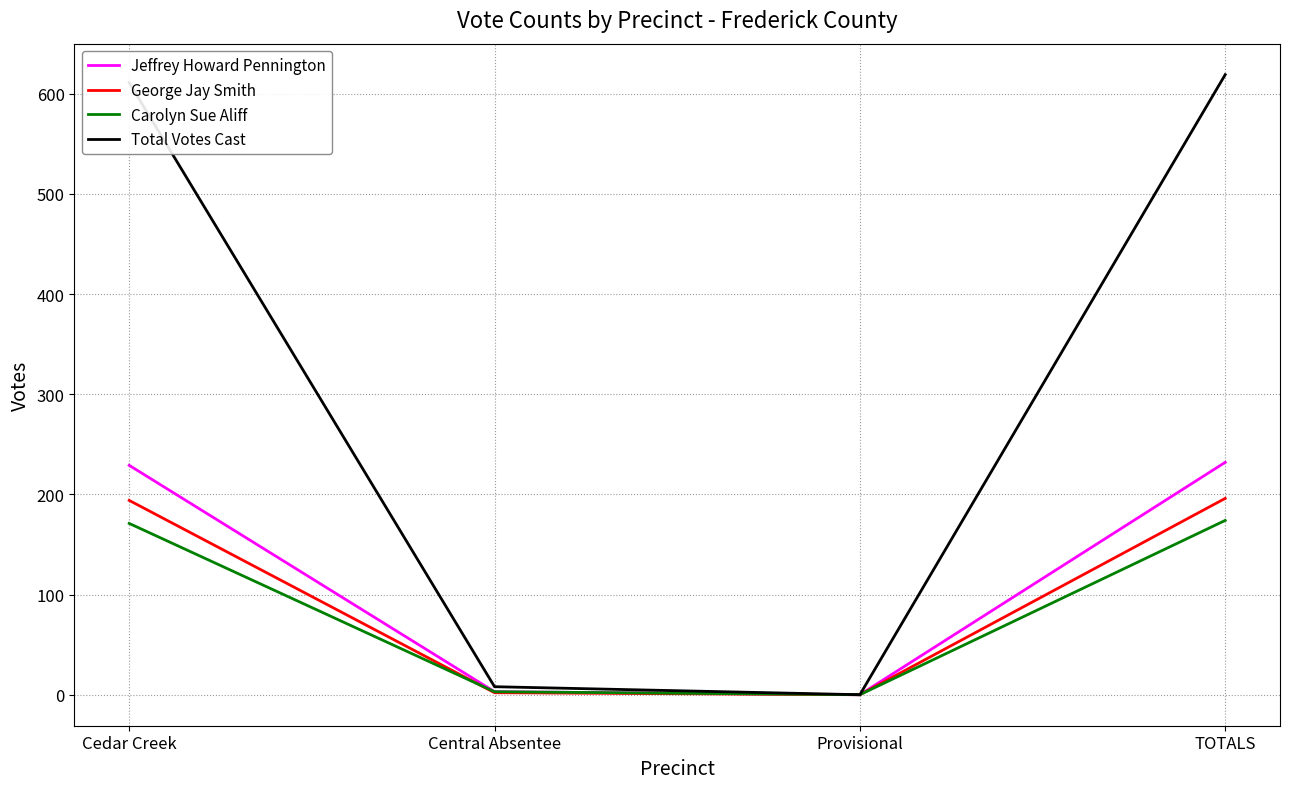

What is the greatest value displayed?

619